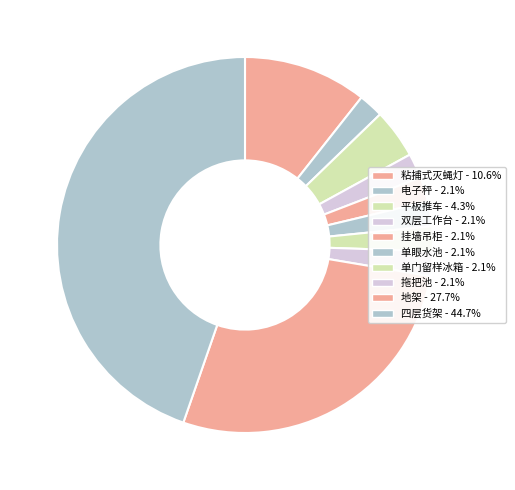

How many slices are in this pie chart?

10